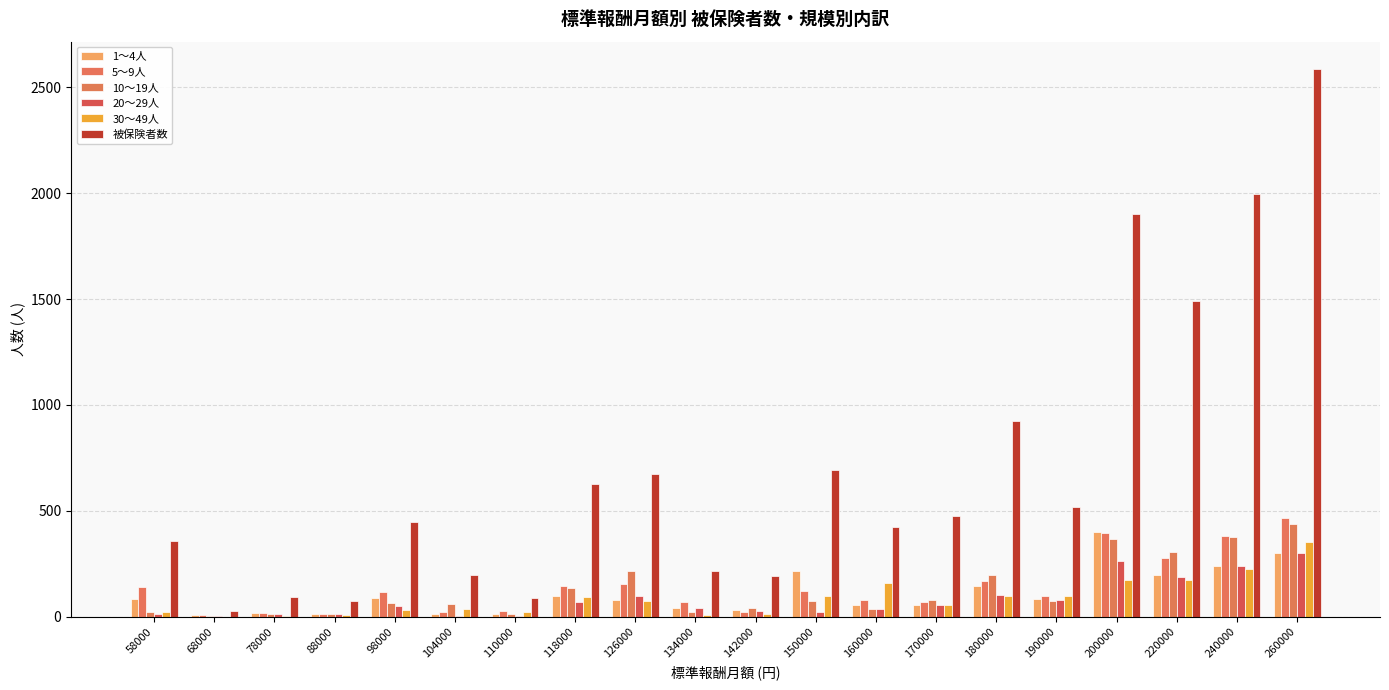

List the series in order of their peak value, lowest first.

20～29人, 30～49人, 1～4人, 10～19人, 5～9人, 被保険者数